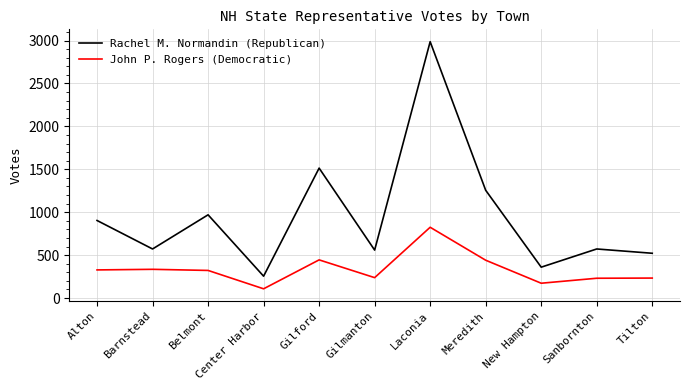

At how many categories does at least one series exceed 242?

11